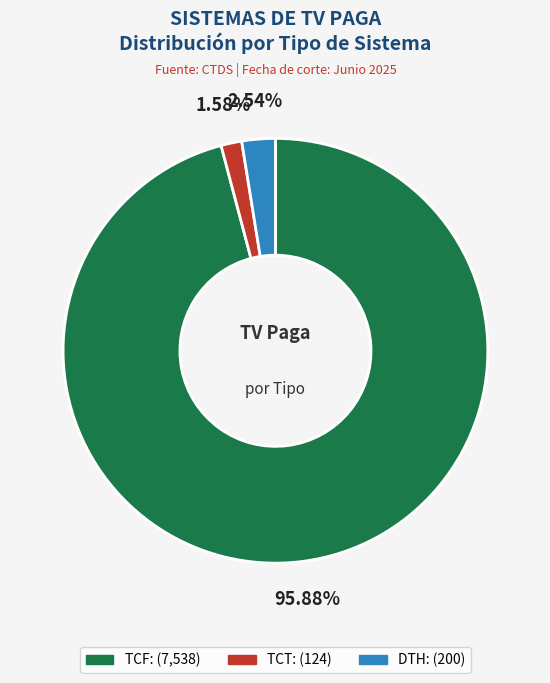

To the nearest percent, what is the difference between the largest and smallest slice percentages?

94%